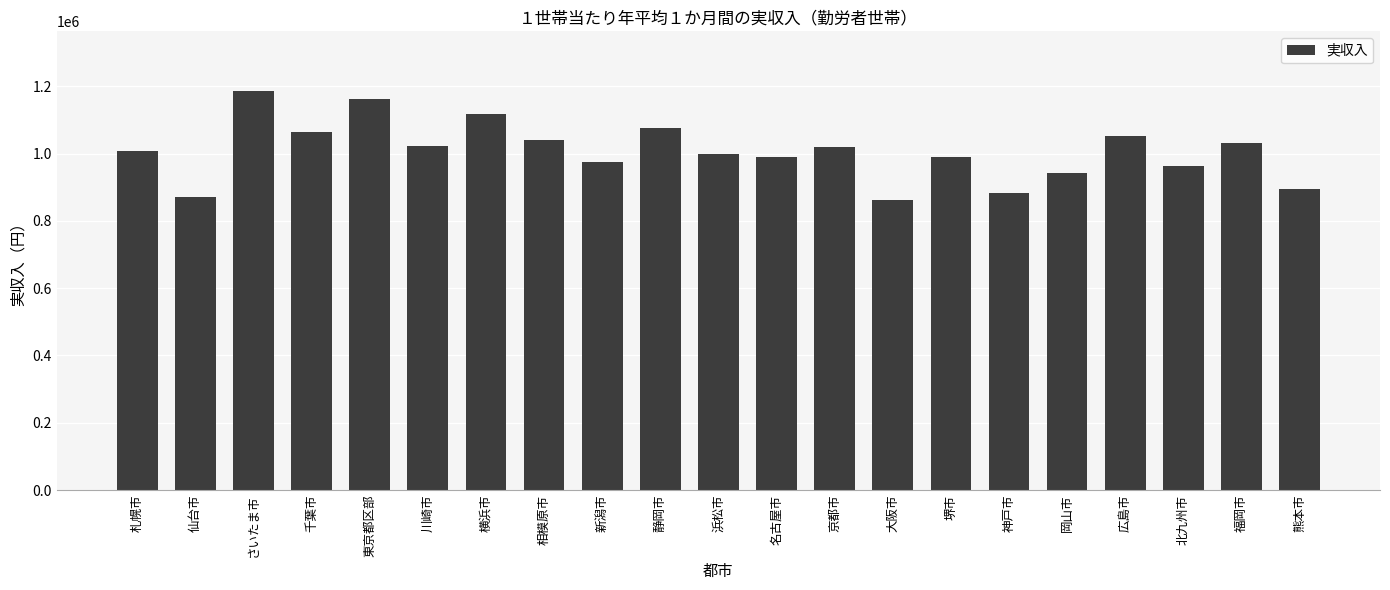

Between 静岡市 and 京都市, which is larger?

静岡市